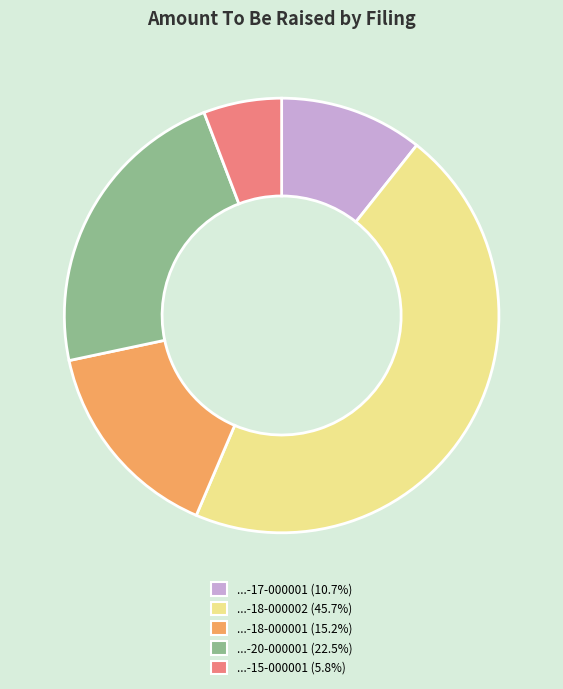

Does any single category account for the majority?

No